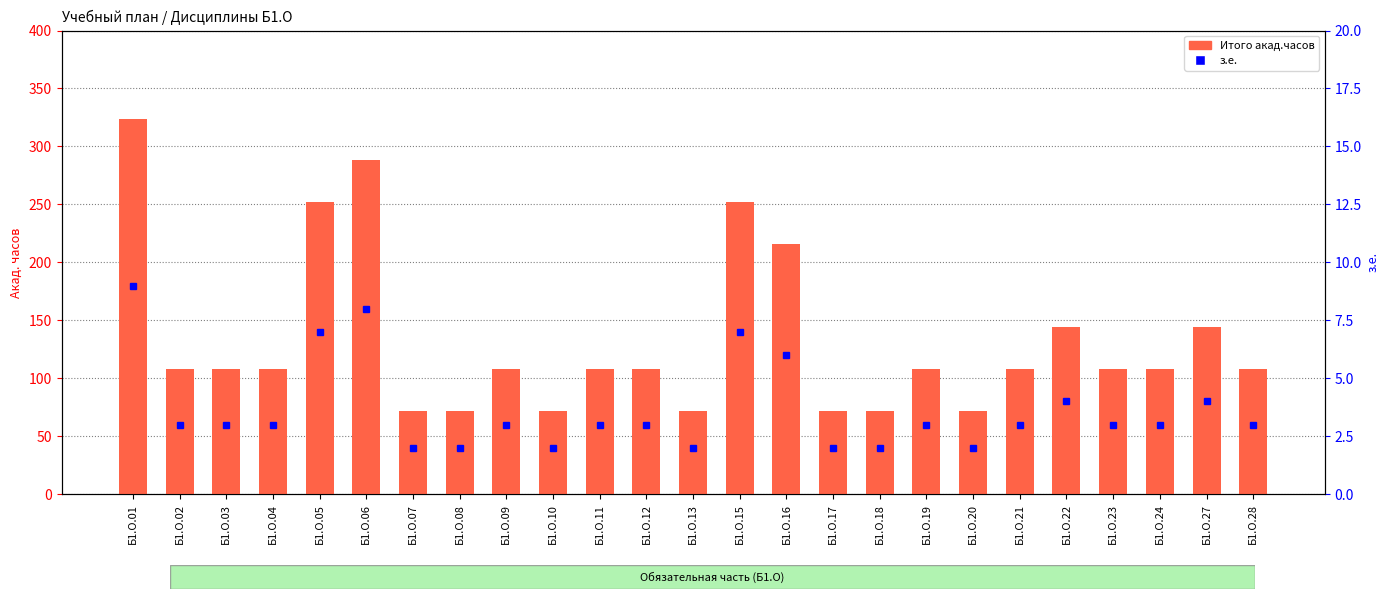

At which label does з.е. first exceed 3?

Б1.О.01